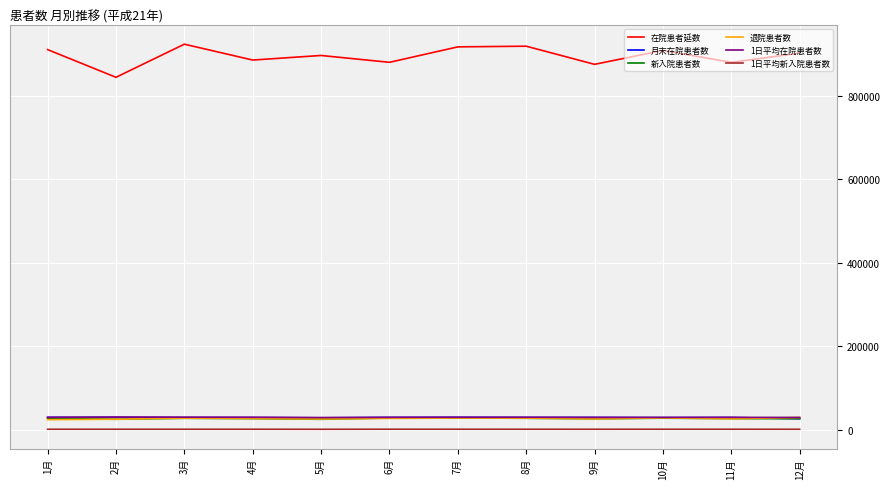

The value of 退院患者数 at 4月 is 26444.0. True or false?

True